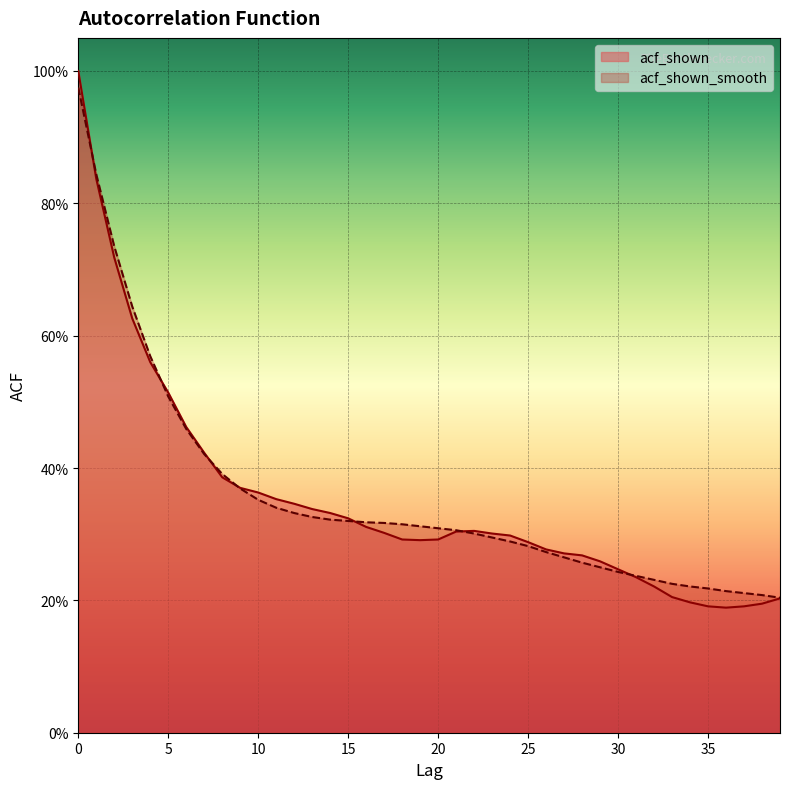

What are all the series names shown in the legend?

acf_shown, acf_shown_smooth